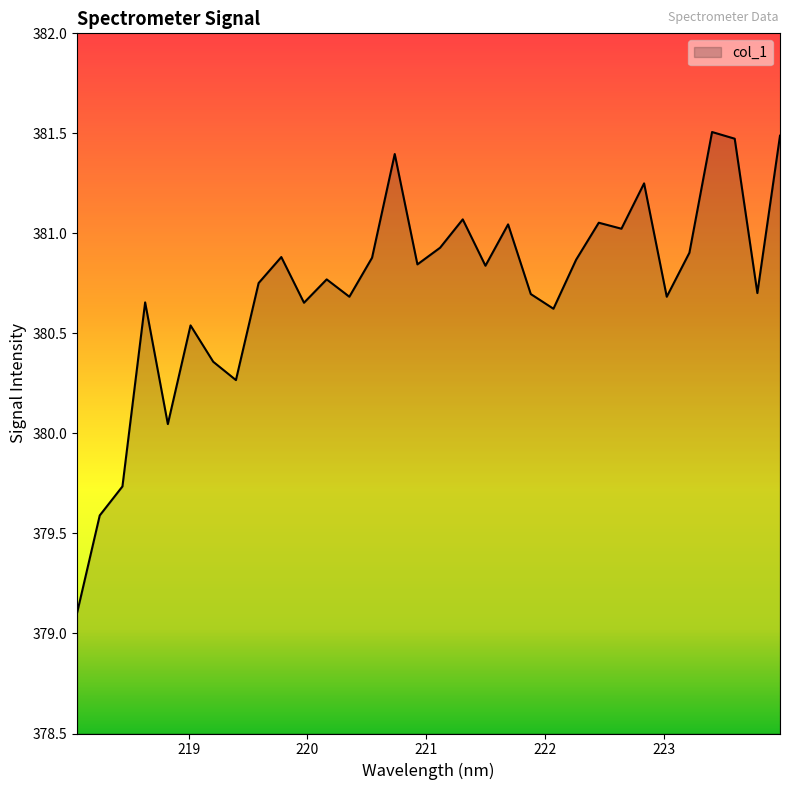

What is the difference between the maximum and minimum values?

2.4